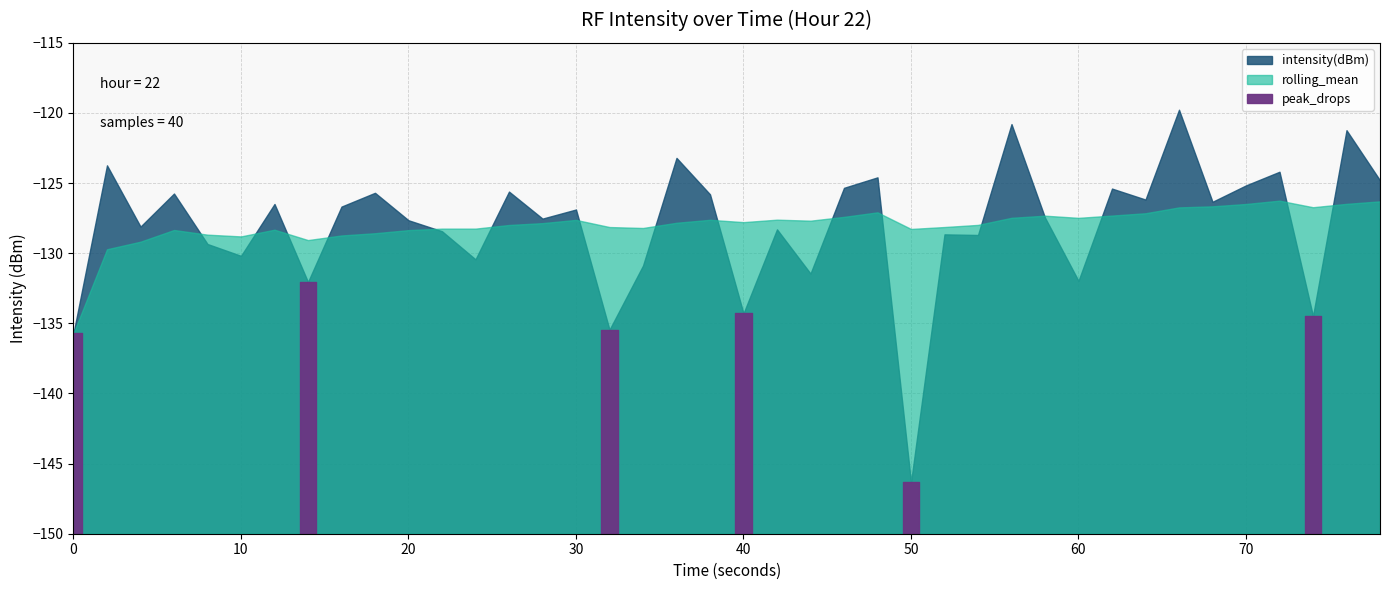

At which category does the chart reach its peak across all series?

33